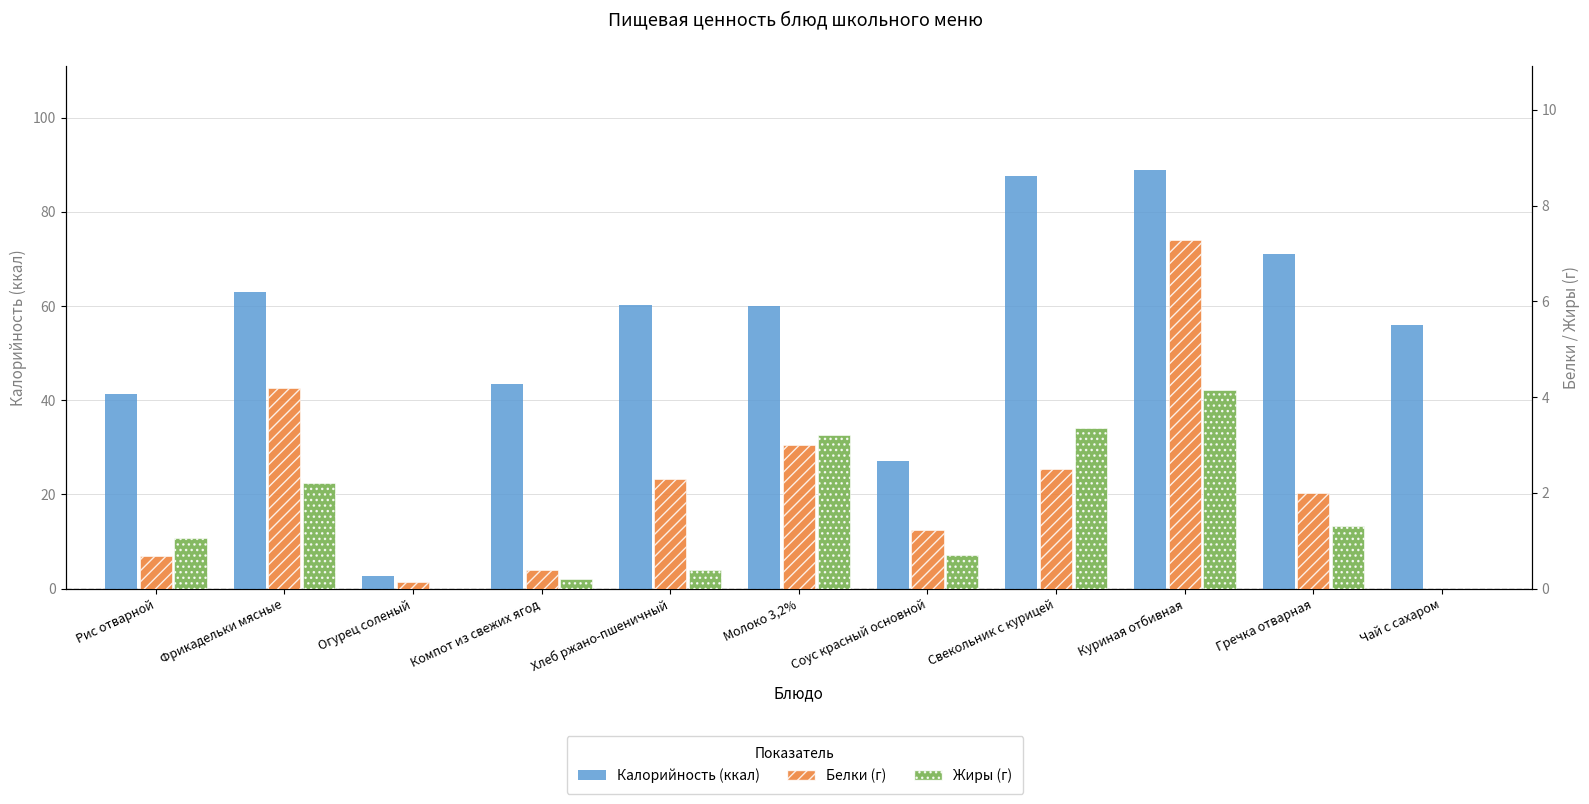

What is the difference between the maximum and minimum values in the Жиры (г) series?

4.2